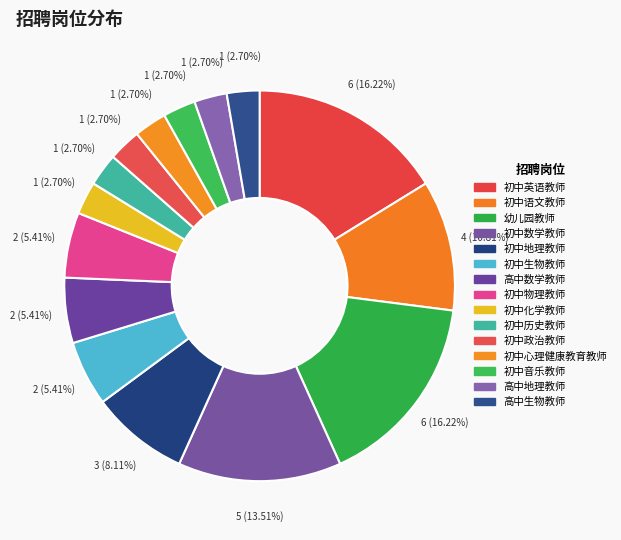

Combined, what portion of the pie is 初中地理教师 and 初中音乐教师?

10.8%